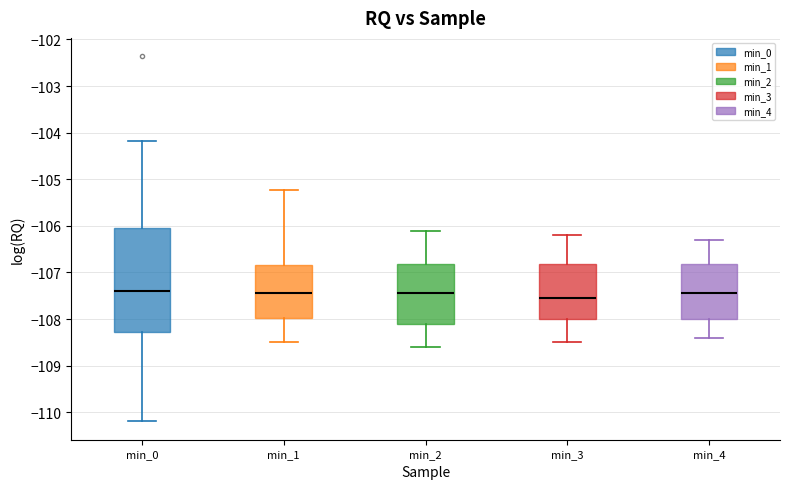

Reading left to right, read every box against the y-axis: the position of its median line, the range the box covers, and the ends of its whiskers. The values are not printed on the chart, so give them approximately, as read against the axis.

min_0: median -107.4, box -108.3 to -106.0, whiskers -110.2 to -104.2
min_1: median -107.4, box -108.0 to -106.8, whiskers -108.5 to -105.2
min_2: median -107.4, box -108.1 to -106.8, whiskers -108.6 to -106.1
min_3: median -107.5, box -108.0 to -106.8, whiskers -108.5 to -106.2
min_4: median -107.4, box -108.0 to -106.8, whiskers -108.4 to -106.3